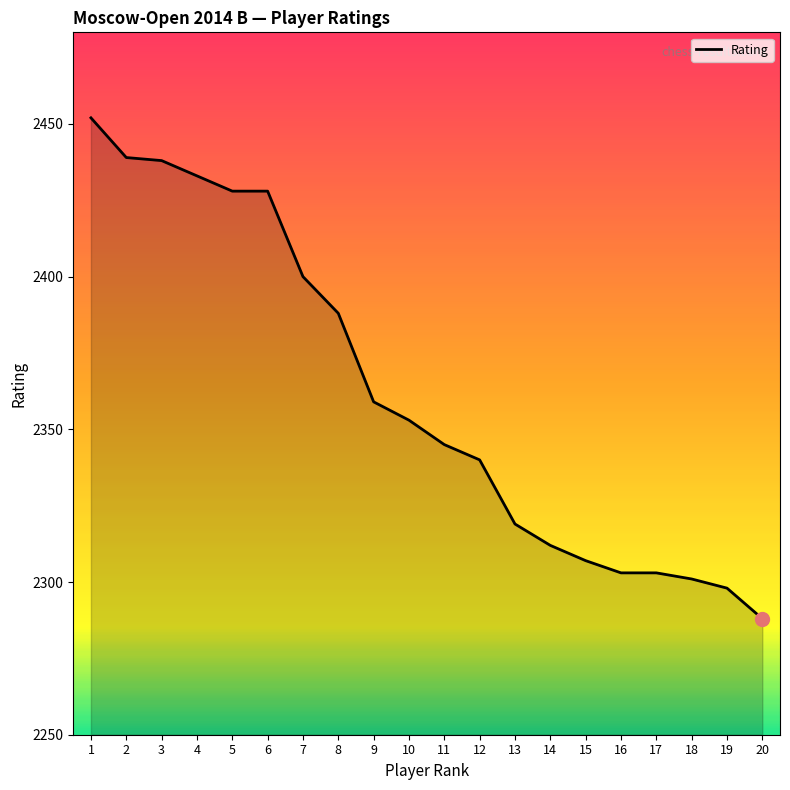

Reading left to right, transcribe all the data shown in this chart.

2452	2439	2438	2433	2428	2428	2400	2388	2359	2353	2345	2340	2319	2312	2307	2303	2303	2301	2298	2288